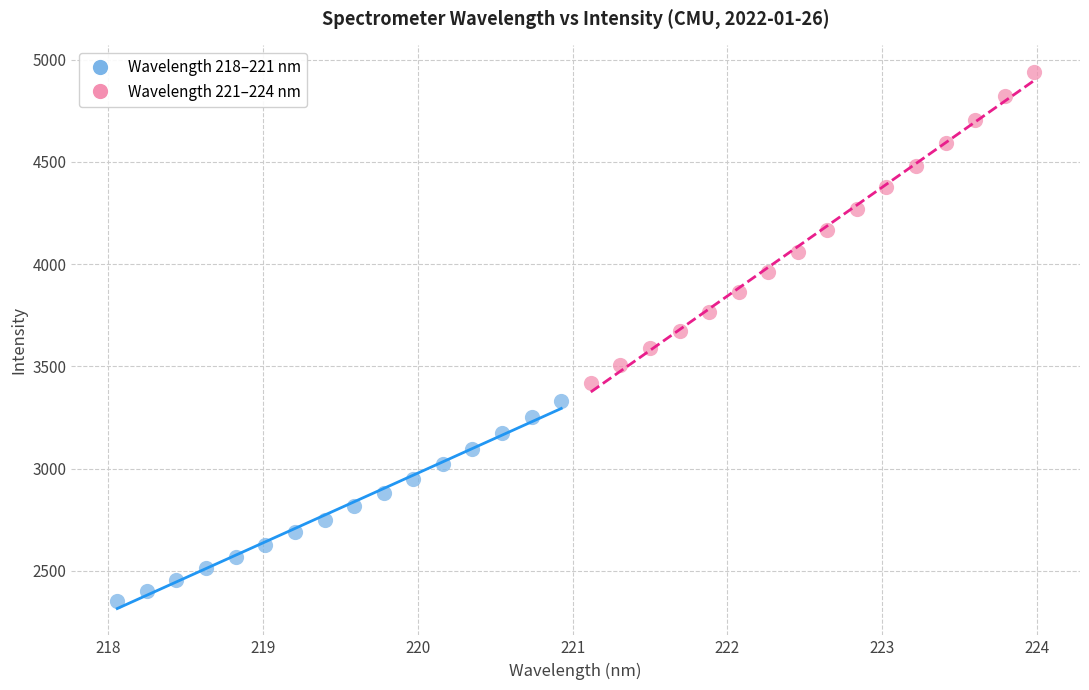

Which series has the widest spread of Y values?

Wavelength 221–224 nm